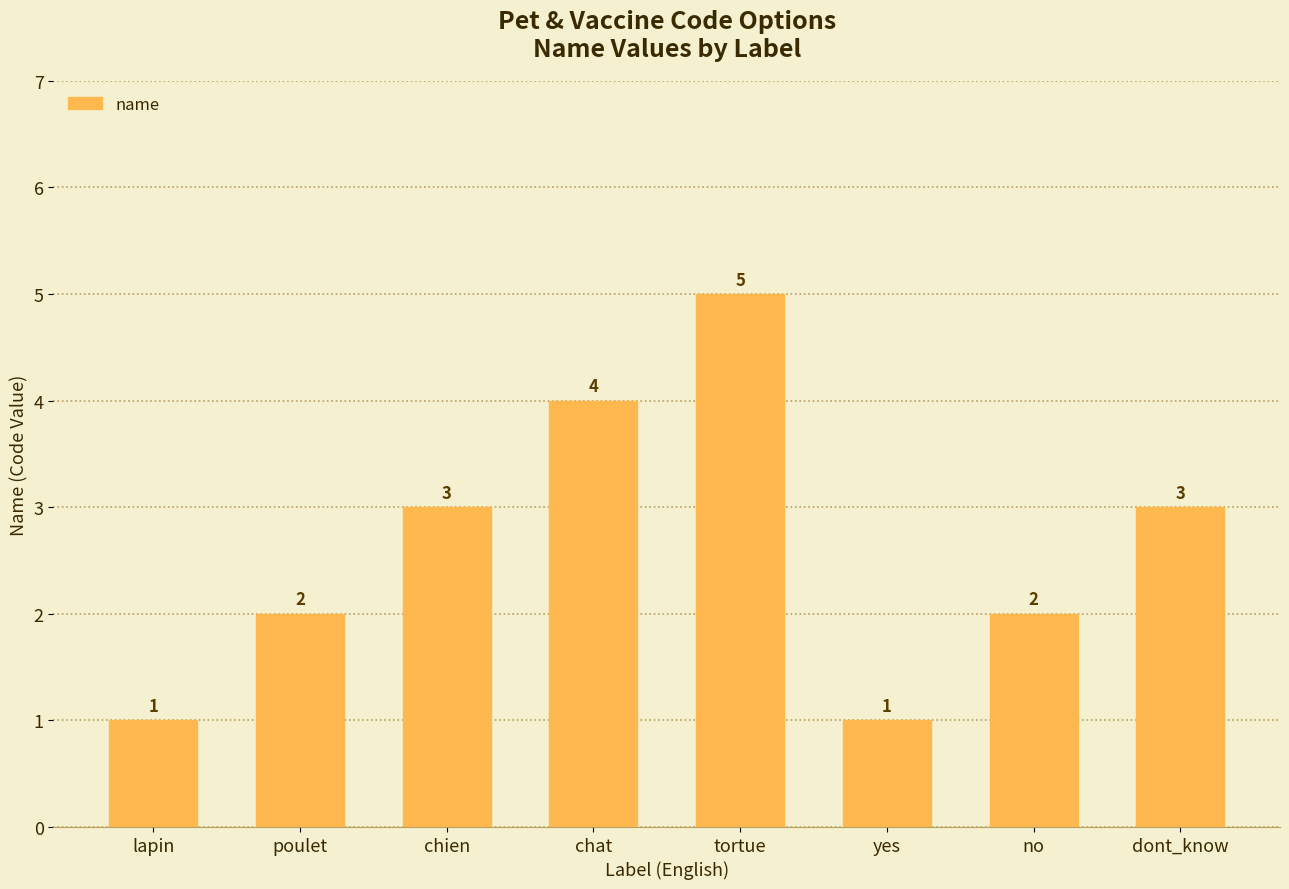

What is the sum of all values?

21